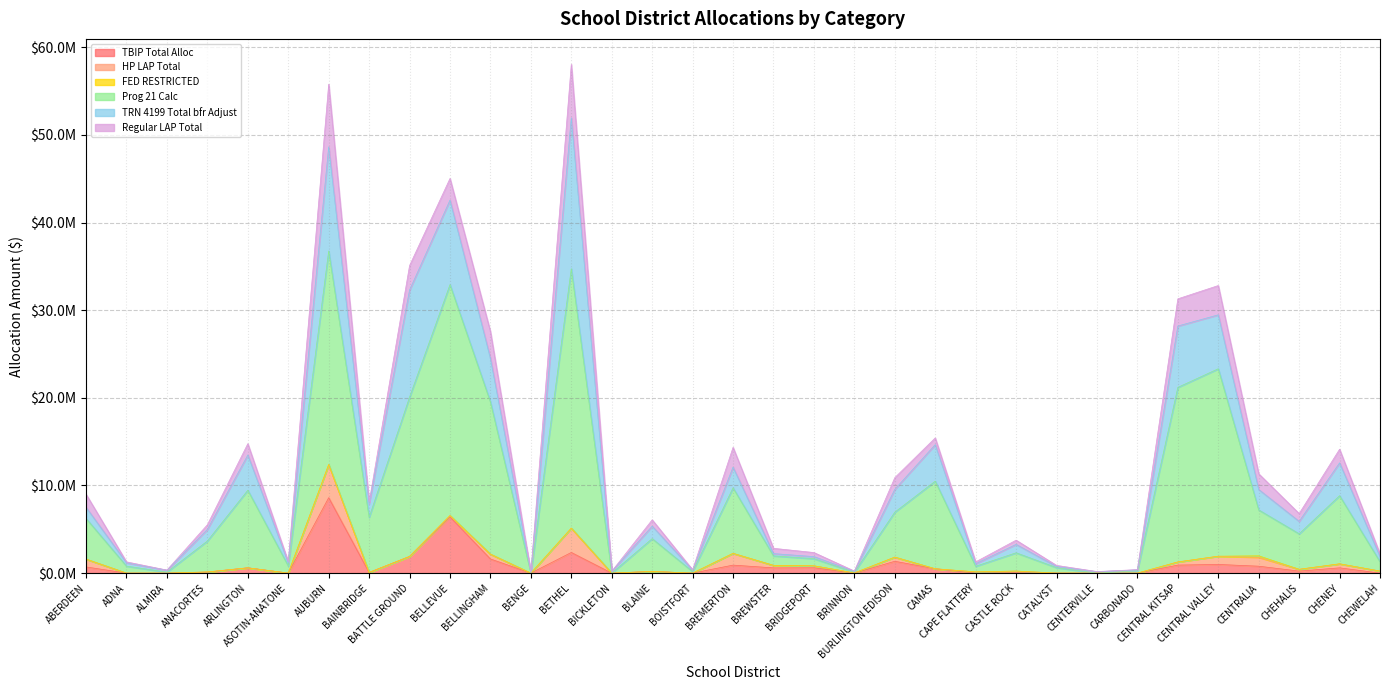

List the series in order of their peak value, lowest first.

FED RESTRICTED, HP LAP Total, Regular LAP Total, TBIP Total Alloc, TRN 4199 Total bfr Adjust, Prog 21 Calc